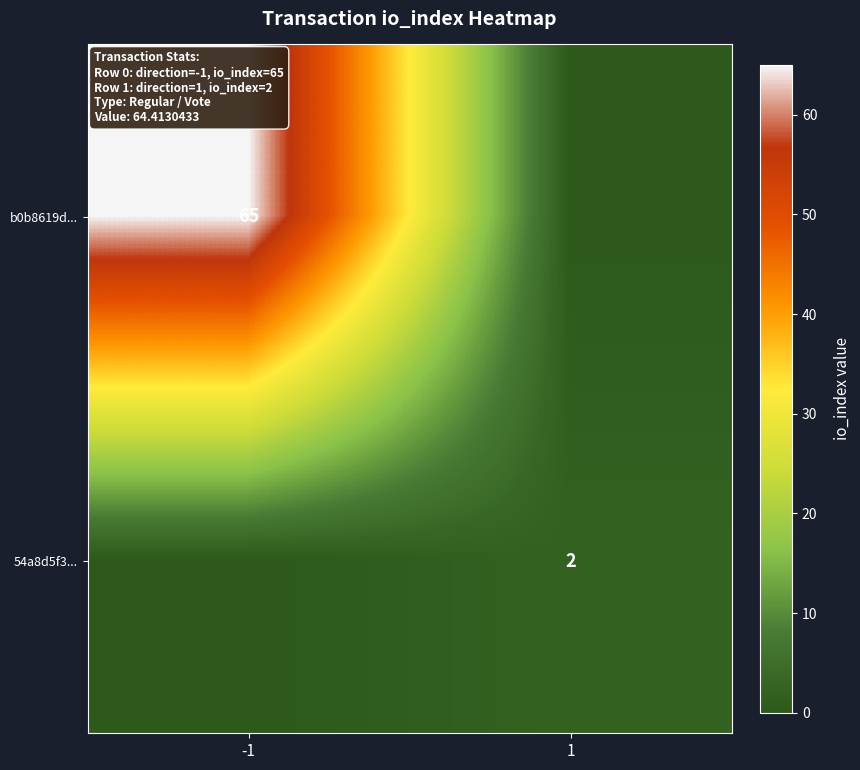

The value of 54a8d5f3... at 1 is 2. True or false?

True